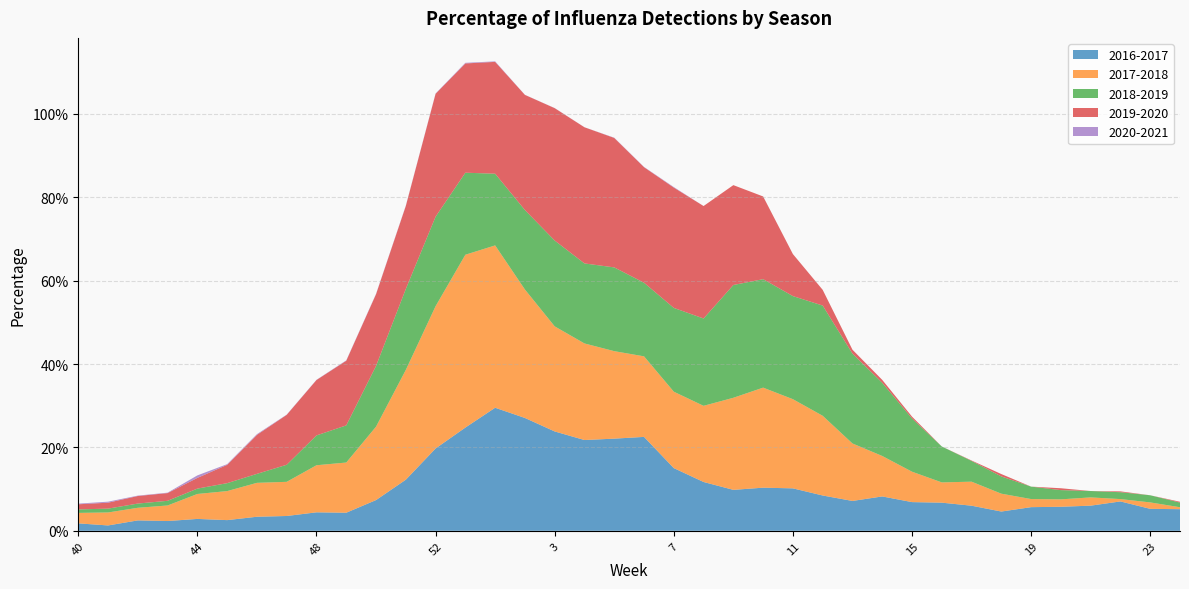

Reading left to right, transcribe all the data shown in this chart.

2016-2017: 0.0	0.0	0.0	0.0	0.0	0.0	0.0	0.0	0.0	0.0	0.1	0.1	0.2	0.2	0.3	0.3	0.2	0.2	0.2	0.2	0.2	0.1	0.1	0.1	0.1	0.1	0.1	0.1	0.1	0.1	0.1	0.0	0.1	0.1	0.1	0.1	0.1	0.1
2017-2018: 0.0	0.0	0.0	0.0	0.1	0.1	0.1	0.1	0.1	0.1	0.2	0.3	0.3	0.4	0.4	0.3	0.3	0.2	0.2	0.2	0.2	0.2	0.2	0.2	0.2	0.2	0.1	0.1	0.1	0.0	0.1	0.0	0.0	0.0	0.0	0.0	0.0	0.0
2018-2019: 0.0	0.0	0.0	0.0	0.0	0.0	0.0	0.0	0.1	0.1	0.1	0.2	0.2	0.2	0.2	0.2	0.2	0.2	0.2	0.2	0.2	0.2	0.3	0.3	0.2	0.3	0.2	0.2	0.1	0.1	0.0	0.0	0.0	0.0	0.0	0.0	0.0	0.0
2019-2020: 0.0	0.0	0.0	0.0	0.0	0.0	0.1	0.1	0.1	0.2	0.2	0.2	0.3	0.3	0.3	0.3	0.3	0.3	0.3	0.3	0.3	0.3	0.2	0.2	0.1	0.0	0.0	0.0	0.0	0.0	0.0	0.0	0.0	0.0	0.0	0.0	0.0	0.0
2020-2021: 0.0	0.0	0.0	0.0	0.0	0.0	0.0	0.0	0.0	0.0	0.0	0.0	0.0	0.0	0.0	0.0	0.0	0.0	0.0	0.0	0.0	0.0	0.0	0.0	0.0	0.0	0.0	0.0	0.0	0.0	0.0	0.0	0.0	0.0	0.0	0.0	0.0	0.0